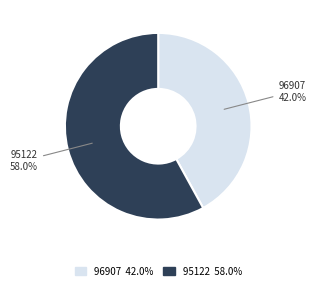

To the nearest percent, what is the combined percentage of 96907 and 95122?

100%